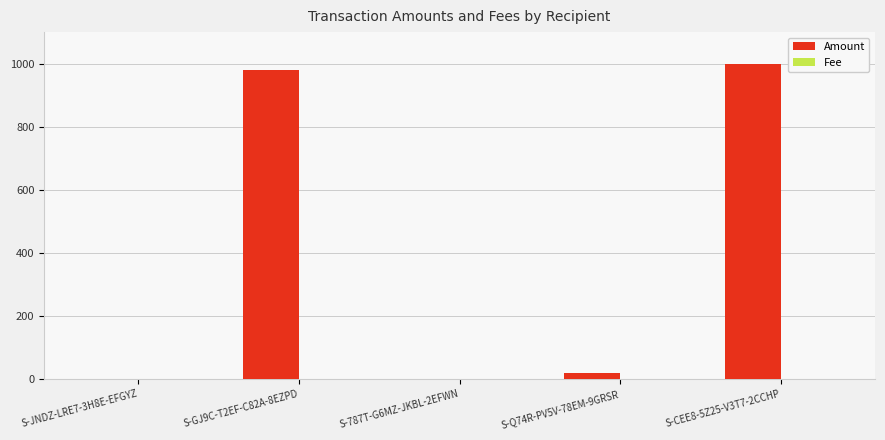

Which series has the largest total across all categories?

Amount